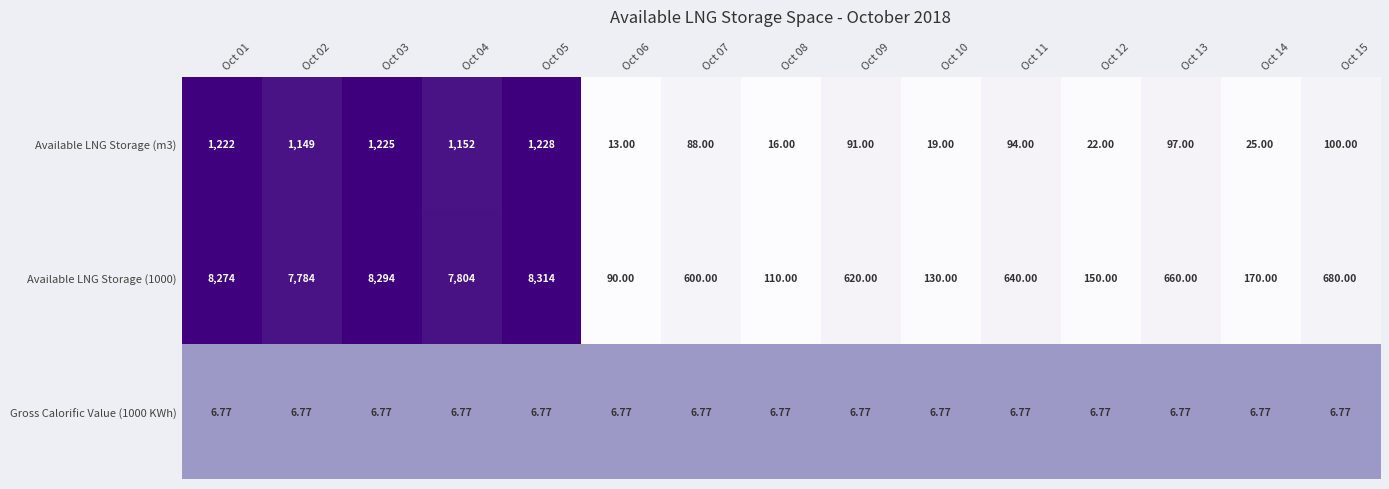

Between Oct 05 and Oct 12, which series saw the biggest shift?

Available LNG Storage (1000)